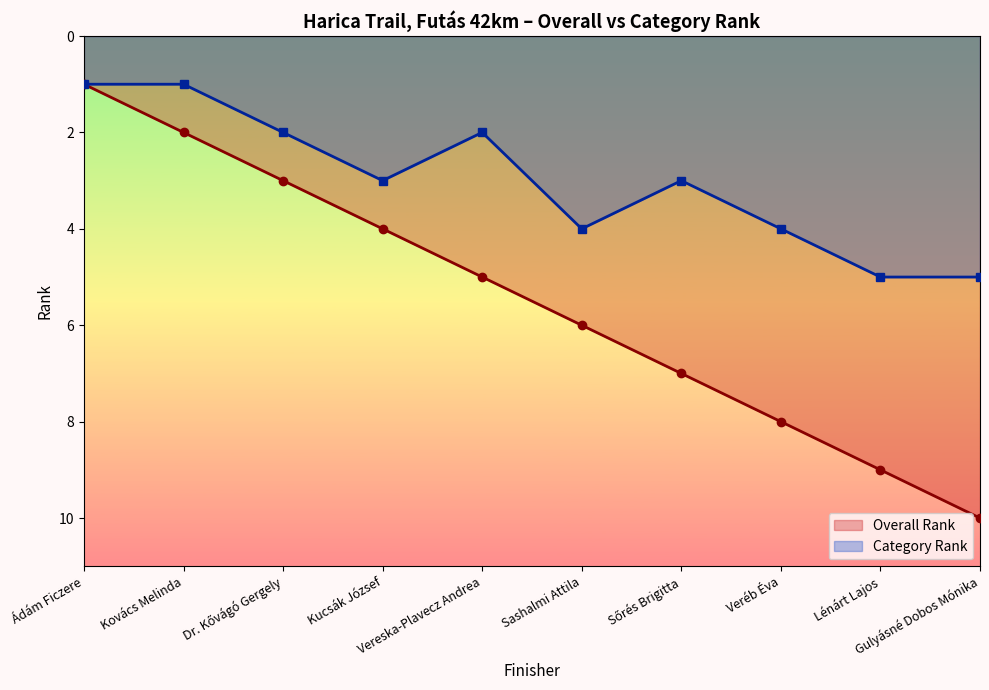

True or false: Overall Rank has a value of 3 at Dr. Kővágó Gergely.

True